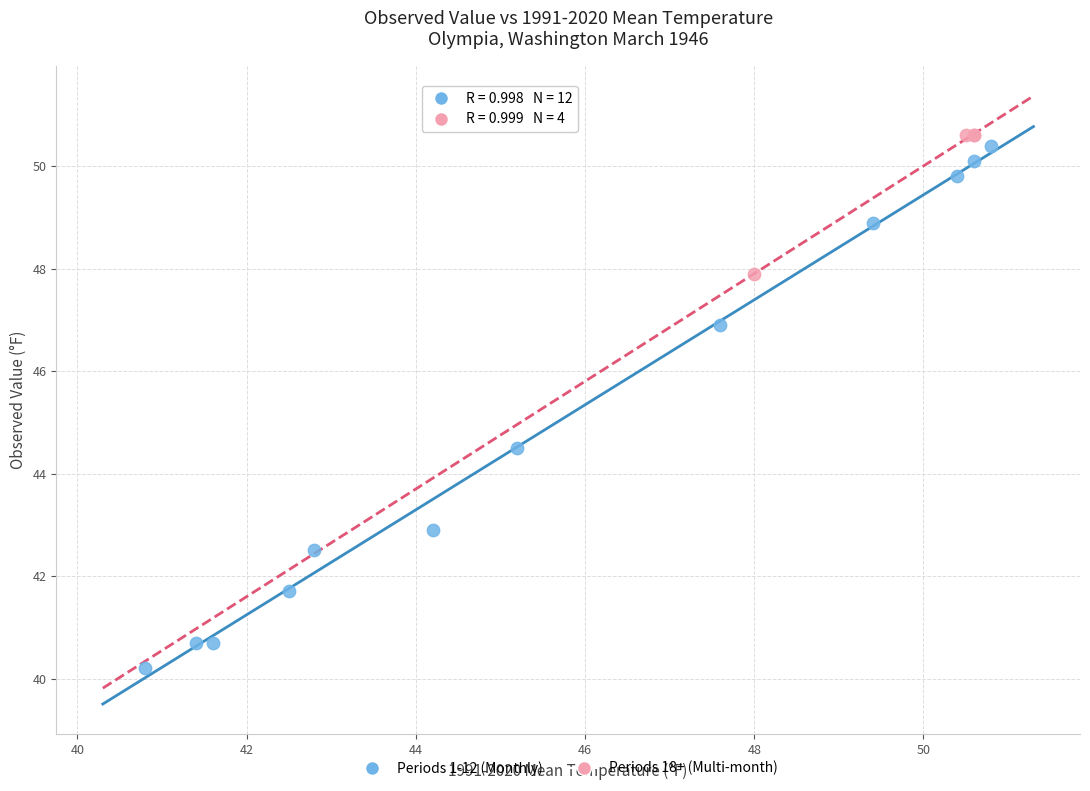

Which series contains the lowest Y value?

Periods 1-12 (Monthly)